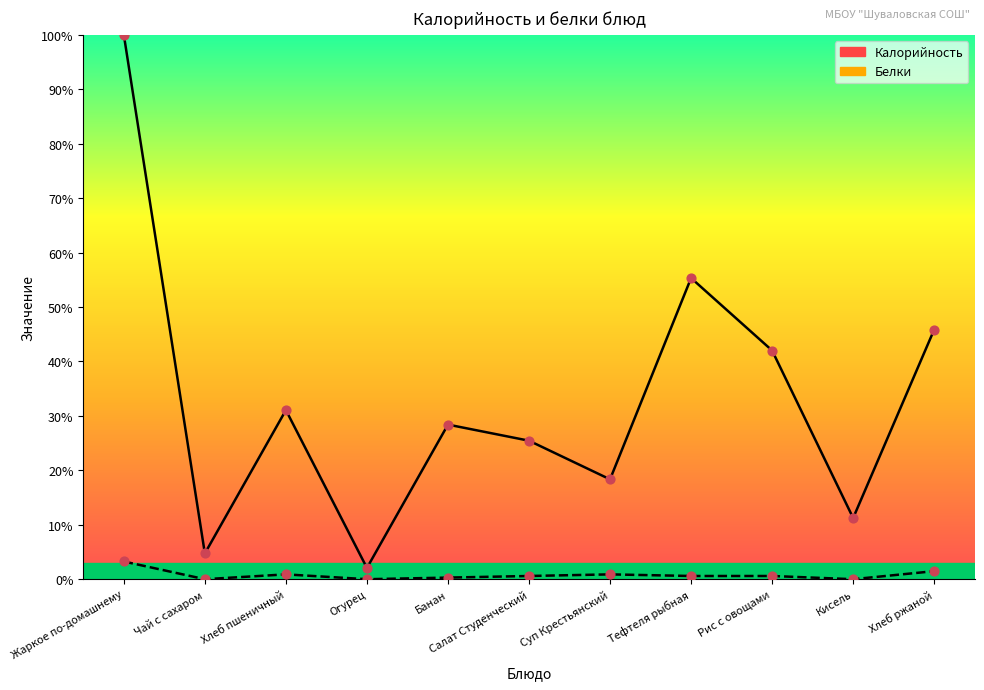

Which series reaches the minimum Y coordinate?

Белки